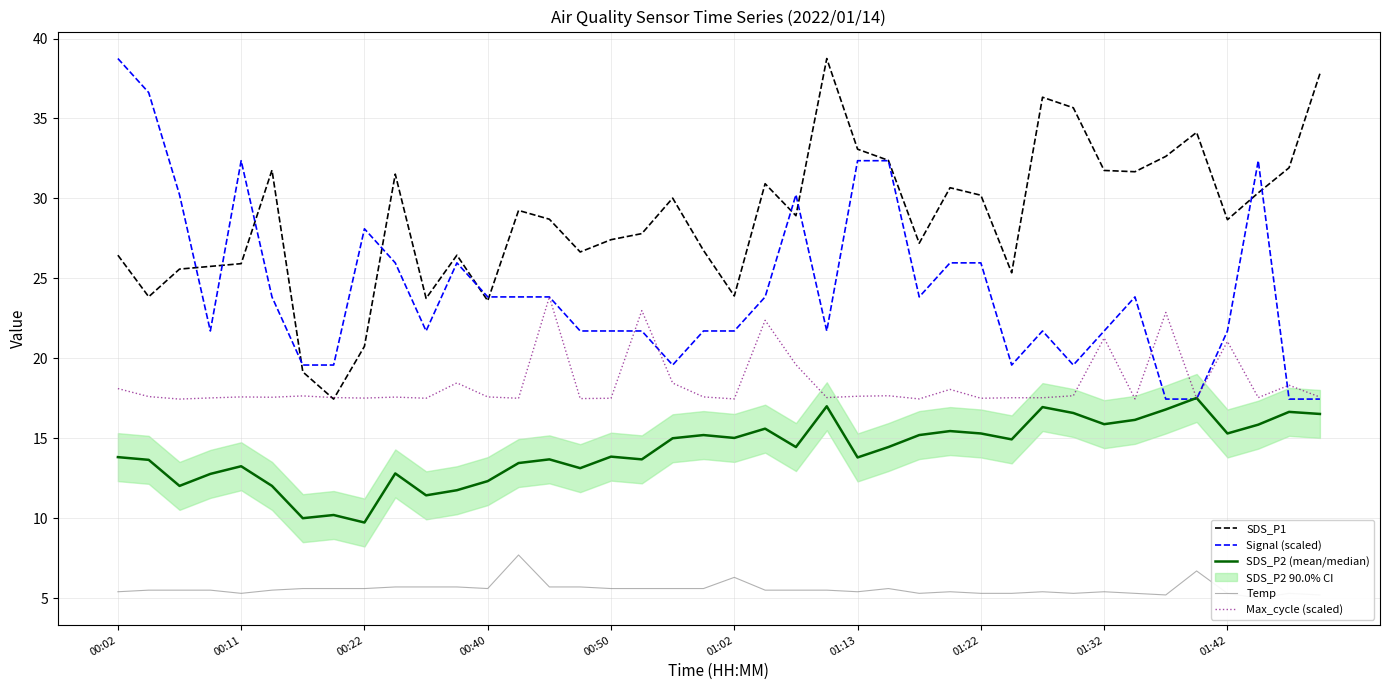

What is the difference between the maximum and minimum values in the Temp series?

2.7